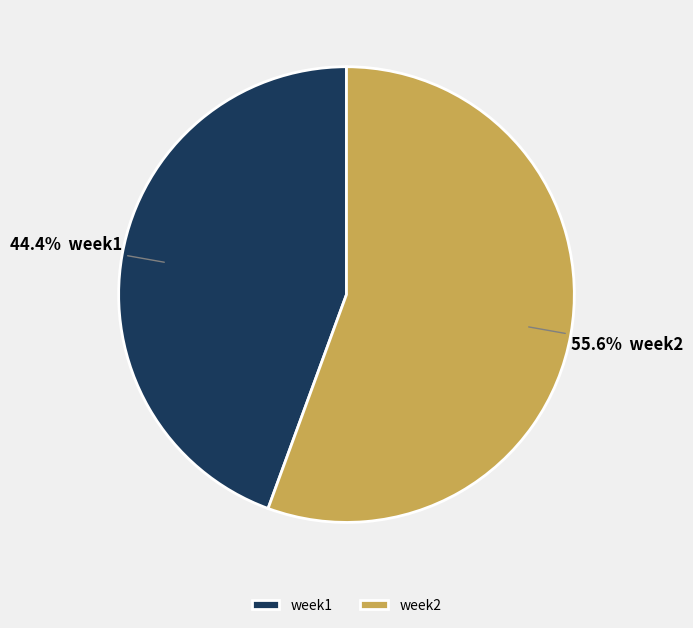

Count the number of slices in the pie.

2